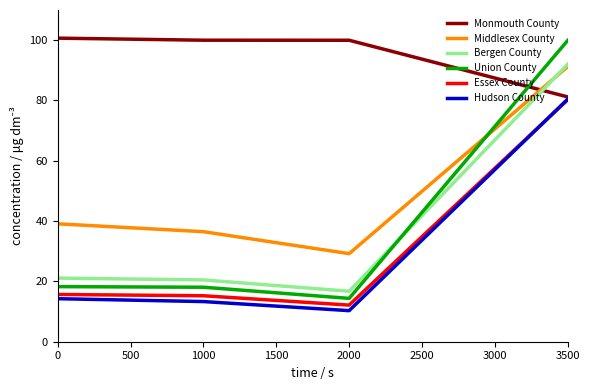

What is the smallest value displayed?

10.3